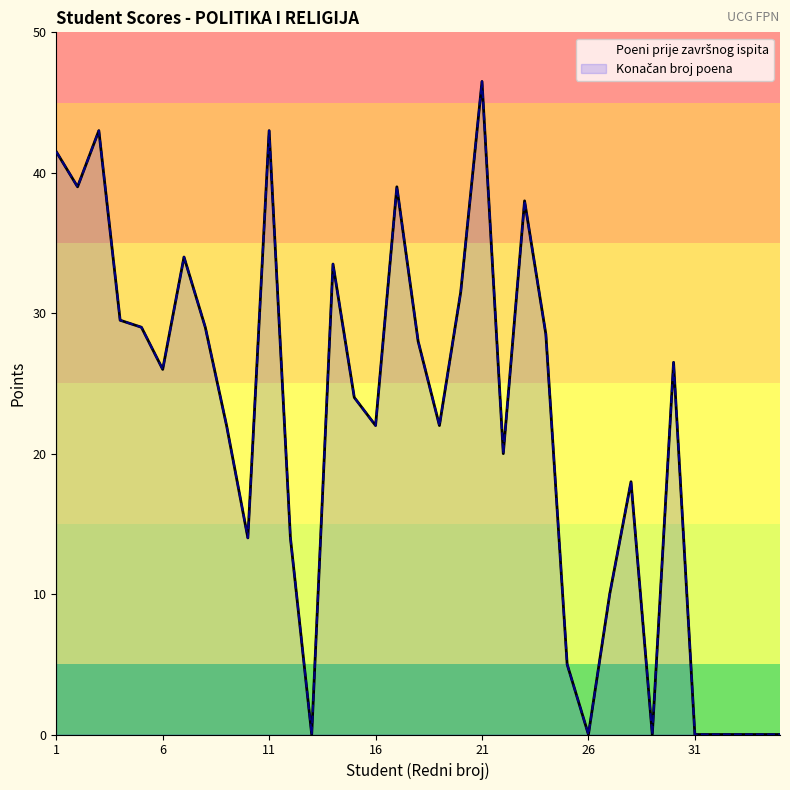

Reading right to left, list all the values displayed in this chart.

Poeni prije završnog ispita: 0.0	0.0	0.0	0.0	0.0	26.5	0.0	18.0	10.0	0.0	5.0	28.5	38.0	20.0	46.5	31.5	22.0	28.0	39.0	22.0	24.0	33.5	0.0	14.0	43.0	14.0	22.0	29.0	34.0	26.0	29.0	29.5	43.0	39.0	41.5
Konačan broj poena: 0.0	0.0	0.0	0.0	0.0	26.5	0.0	18.0	10.0	0.0	5.0	28.5	38.0	20.0	46.5	31.5	22.0	28.0	39.0	22.0	24.0	33.5	0.0	14.0	43.0	14.0	22.0	29.0	34.0	26.0	29.0	29.5	43.0	39.0	41.5